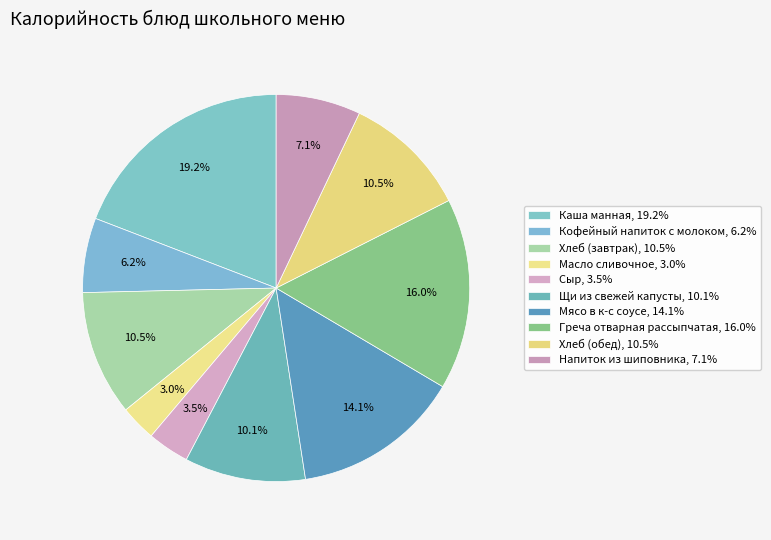

Is it true that Хлеб (обед) is 10% of the pie?

True